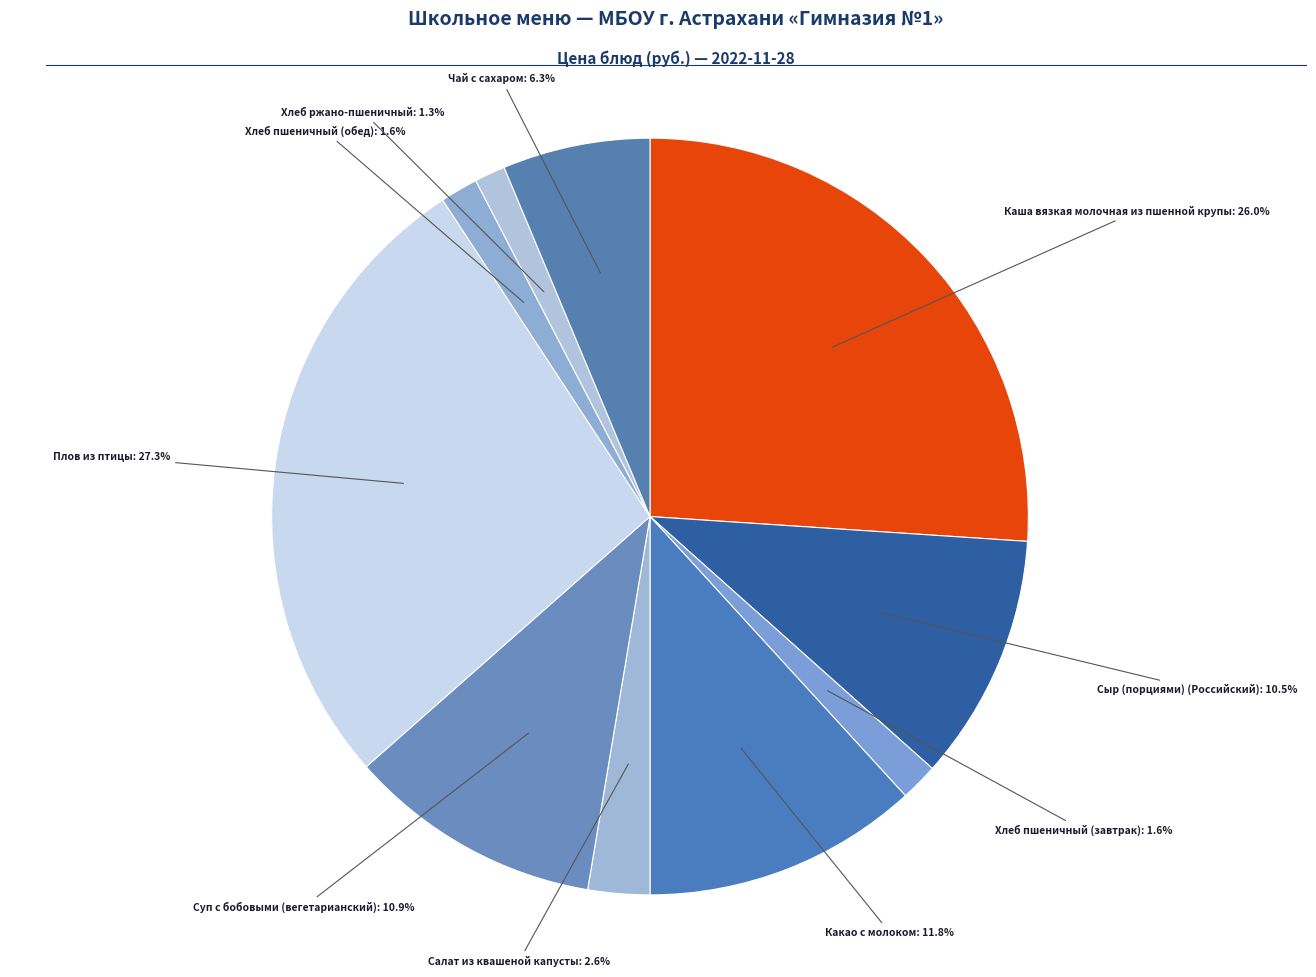

To the nearest percent, what is the average slice percentage?

10%